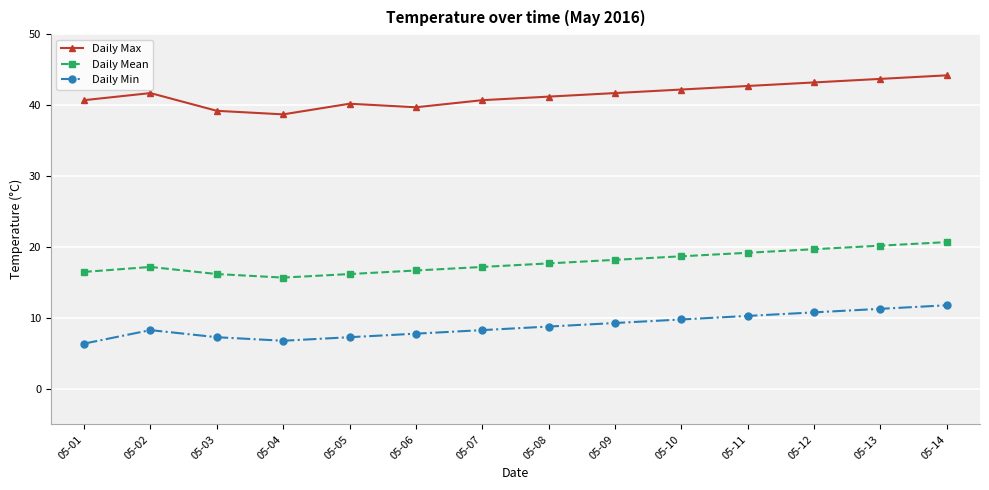

Does the chart display data point markers on the line(s)?

Yes